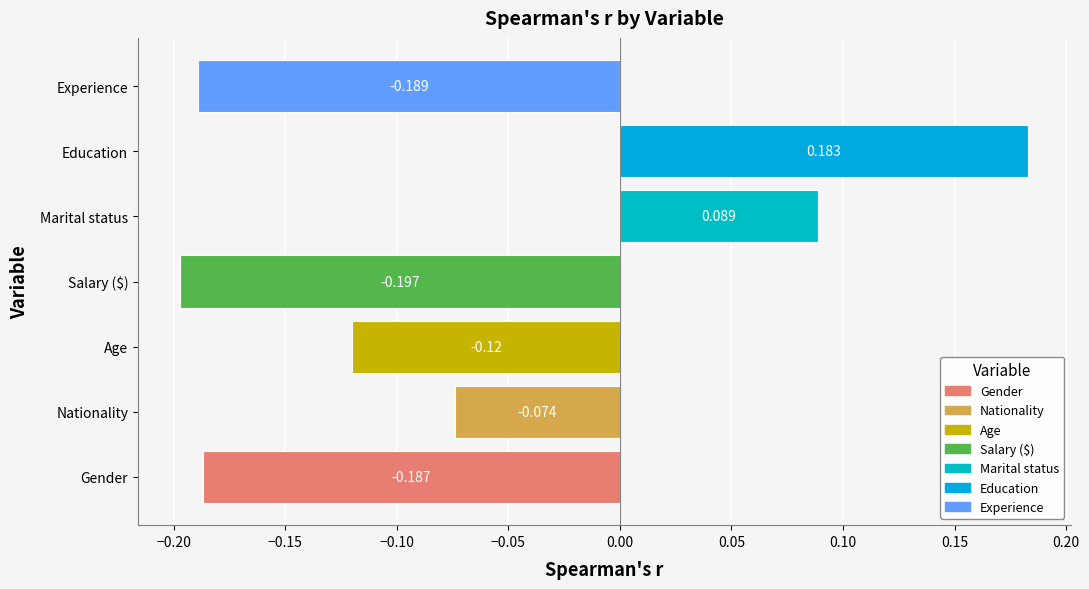

Which label corresponds to the largest value in the chart?

Education